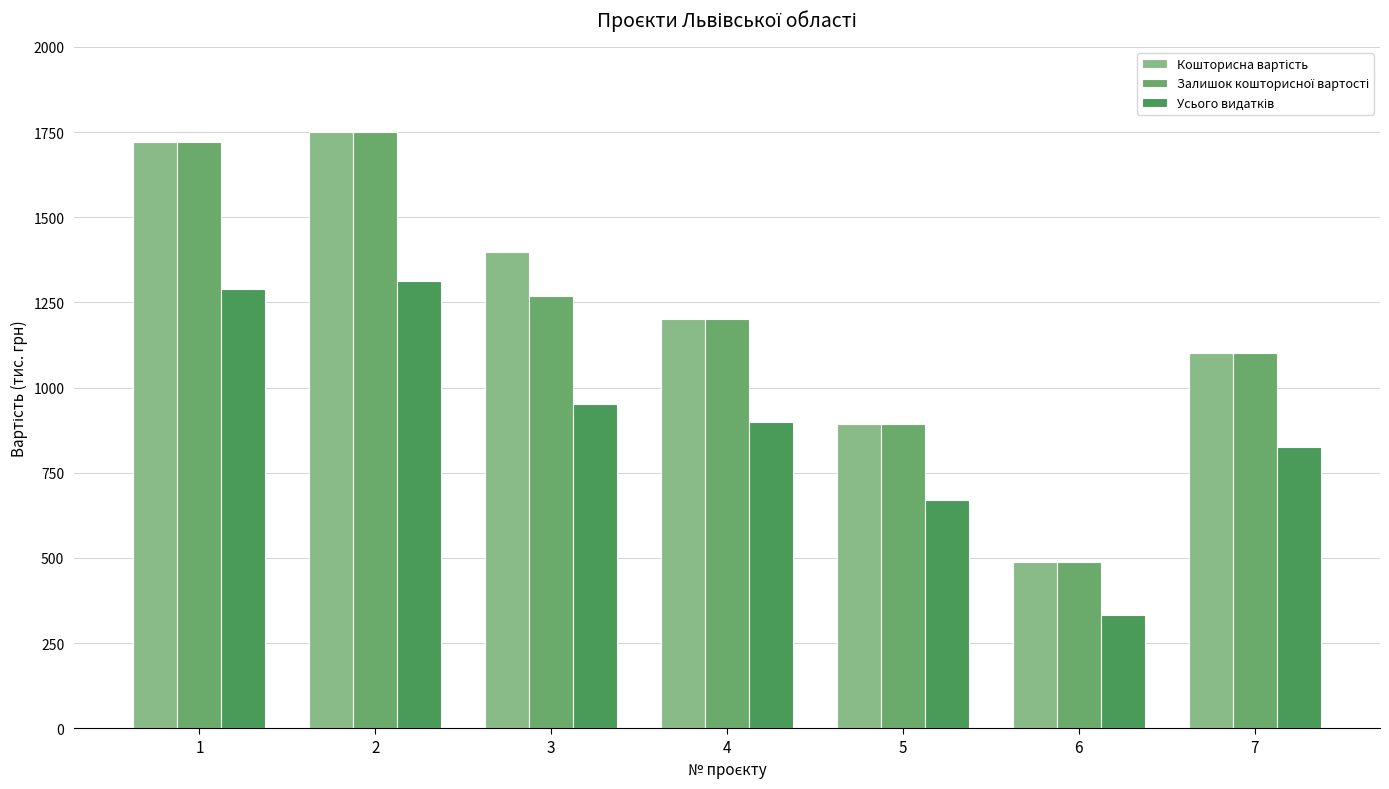

Reading left to right, extract all data points from this chart.

Кошторисна вартість: 1720.8	1750.0	1399.0	1200.0	893.1	487.3	1100.0
Залишок кошторисної вартості: 1720.8	1750.0	1269.0	1200.0	893.1	487.3	1100.0
Усього видатків: 1290.6	1312.5	951.8	900.0	669.8	332.3	825.0